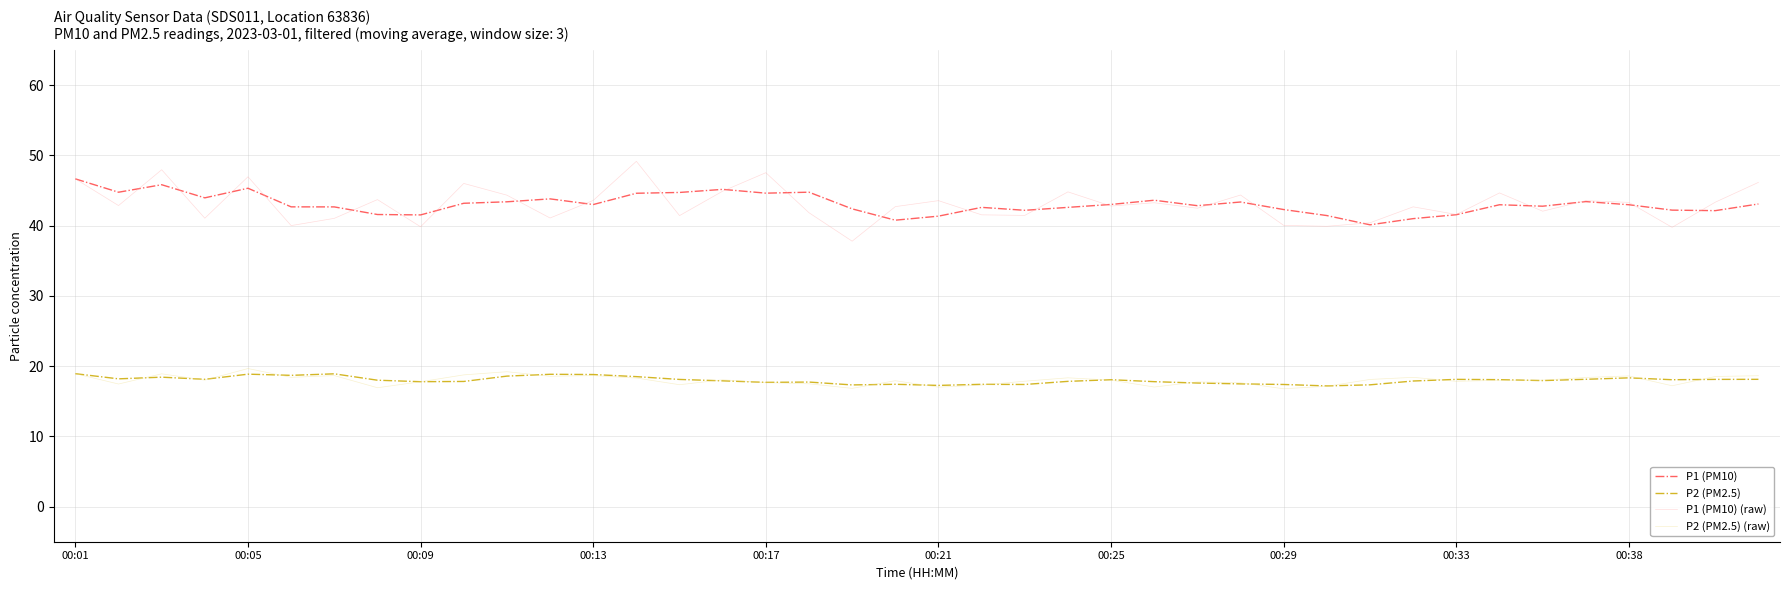

Does the chart display data point markers on the line(s)?

No